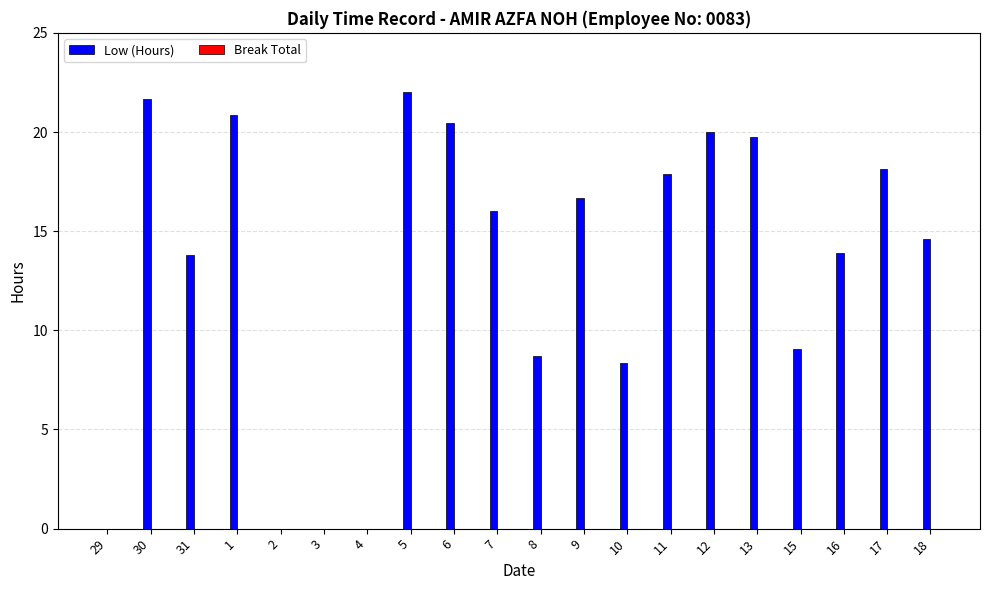

True or false: the data shows 32.3 at 5.

False